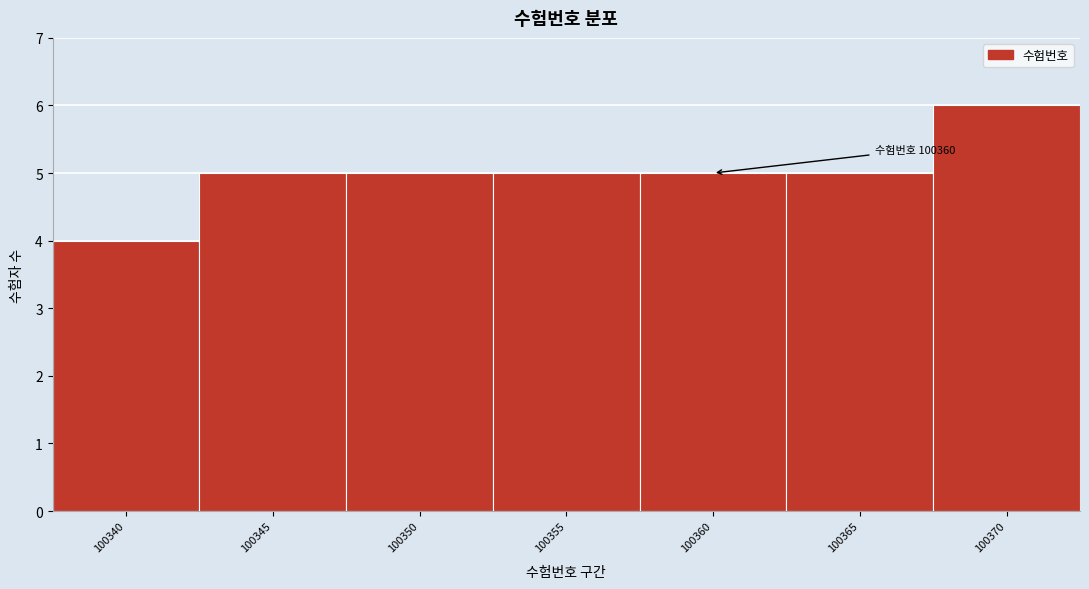

Reading right to left, transcribe all the data shown in this chart.

6	5	5	5	5	5	4